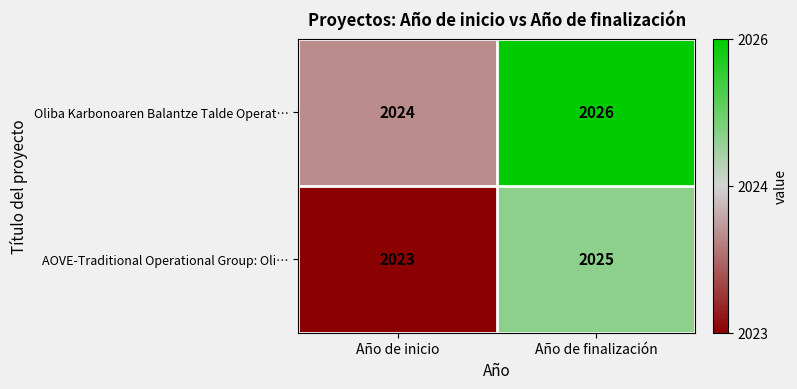

What is the minimum value shown in the chart?

2023